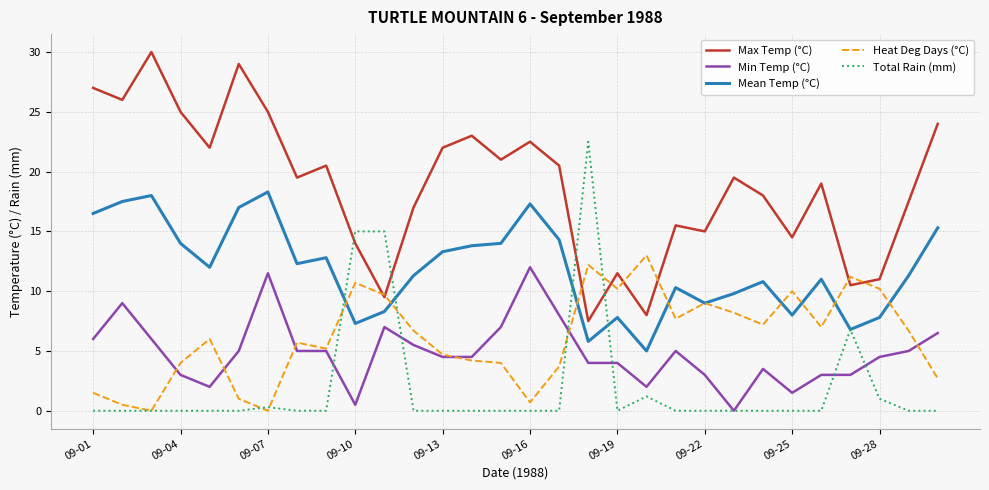

Which series has the largest total across all categories?

Max Temp (°C)